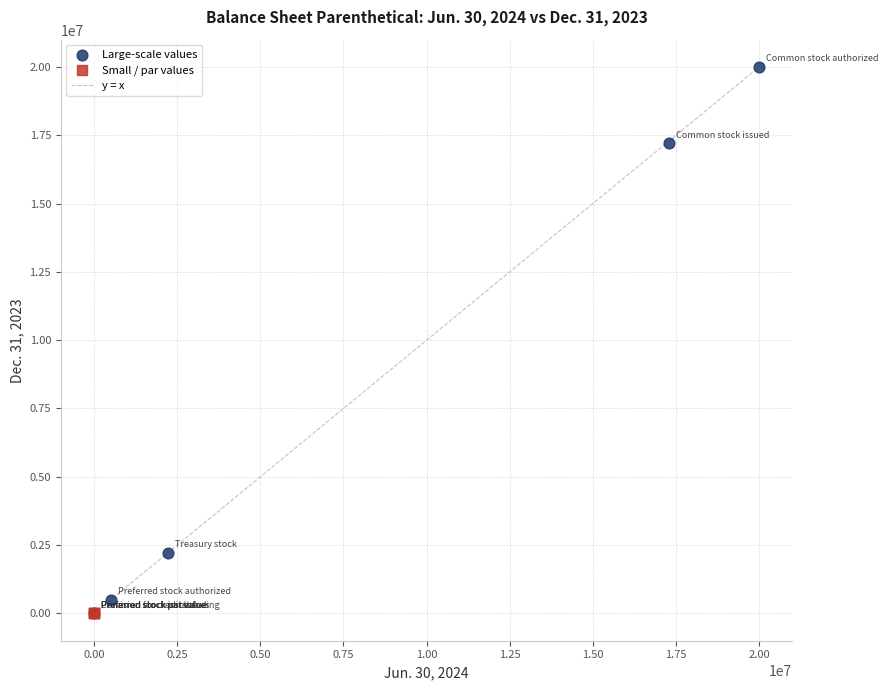

Which series contains the highest Y value?

Large-scale values